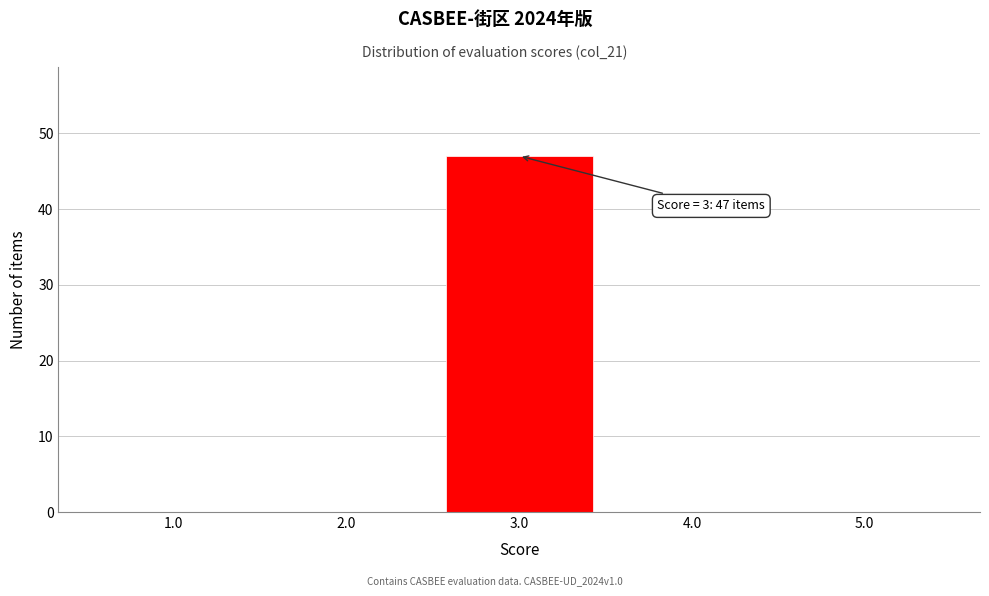

Reading left to right, what are all the values shown in this chart?

1.0=0	2.0=0	3.0=47	4.0=0	5.0=0